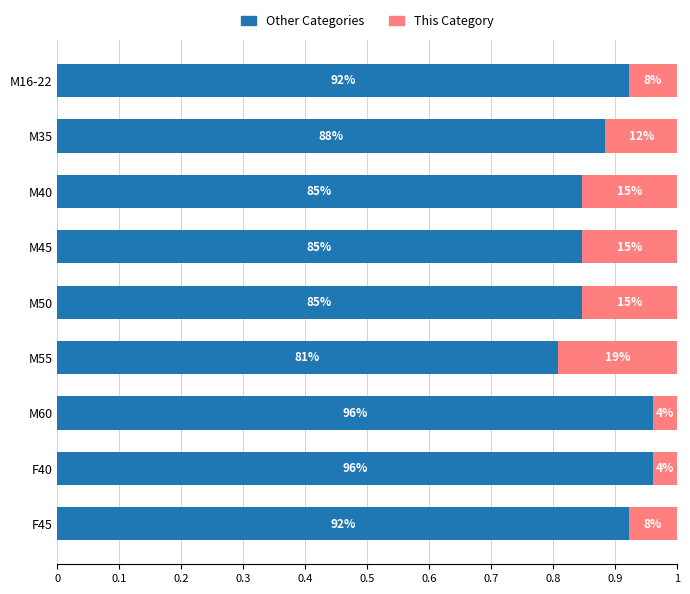

List the series in order of their peak value, highest first.

Other Categories, This Category